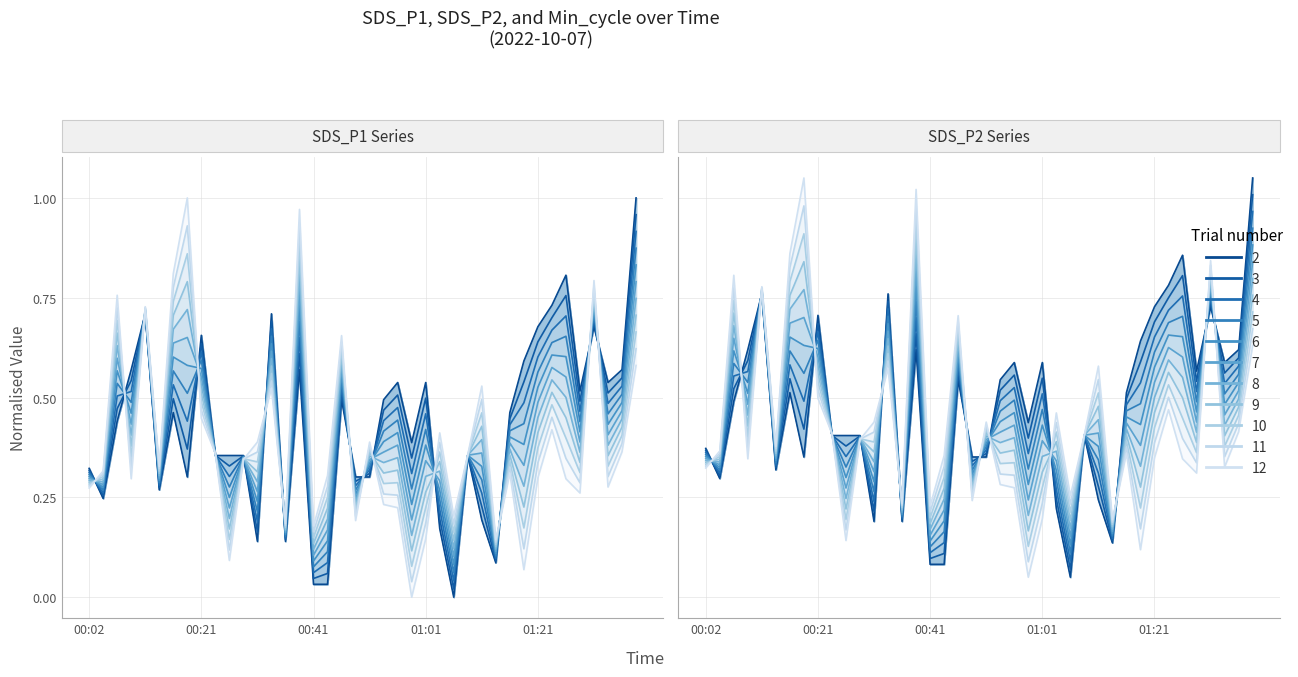

What is the value of the SDS_P2 point at the 19th from the left?

0.5